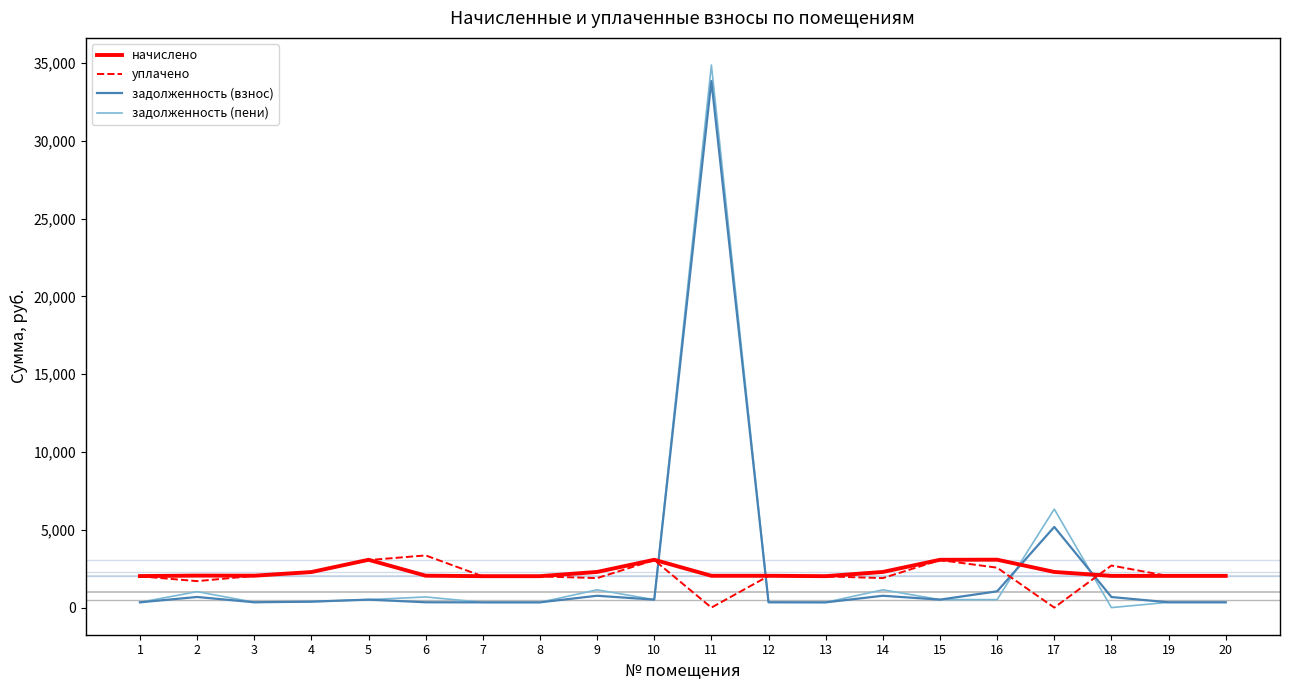

Between which two adjacent categories do задолженность (пени) and уплачено first intersect?

10 and 11